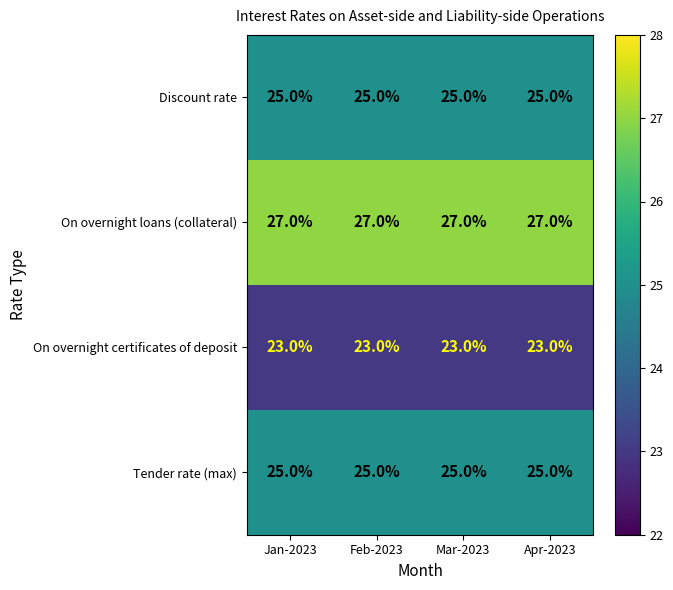

Is the value of On overnight loans (collateral) at Apr-2023 greater than the value of Tender rate (max) at Mar-2023?

Yes